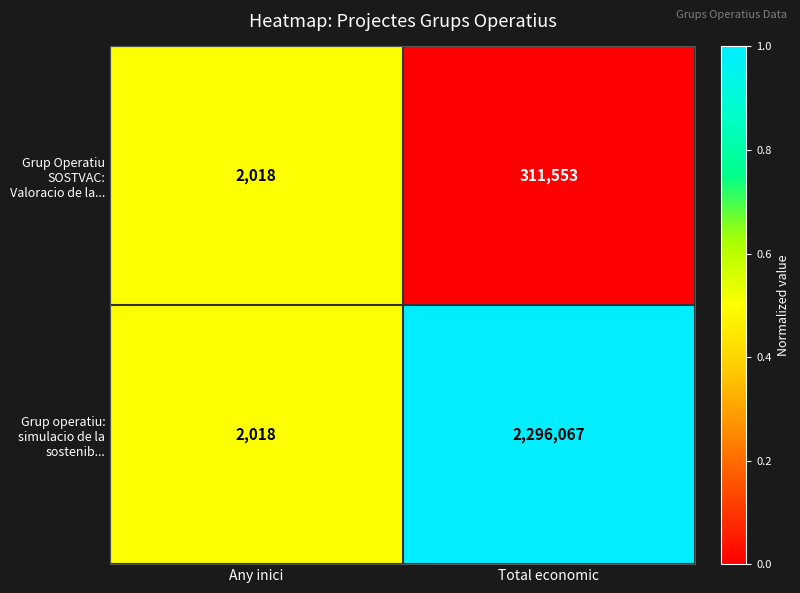

Which label corresponds to the smallest value in the chart?

Any inici